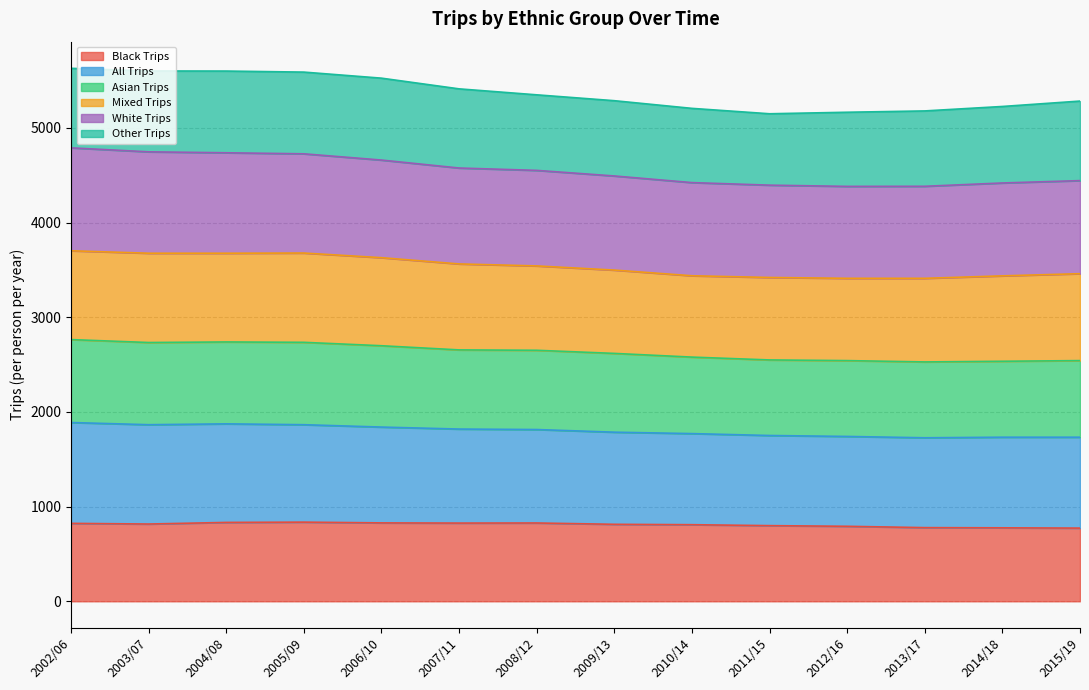

What is the highest value of the Black Trips series?

836